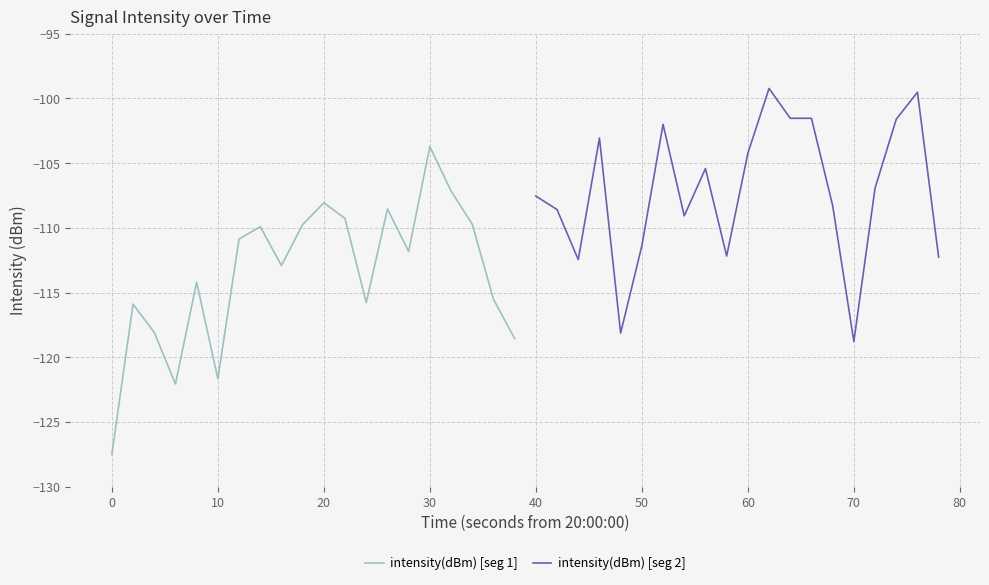

Is this an area chart (filled region under the line)?

No